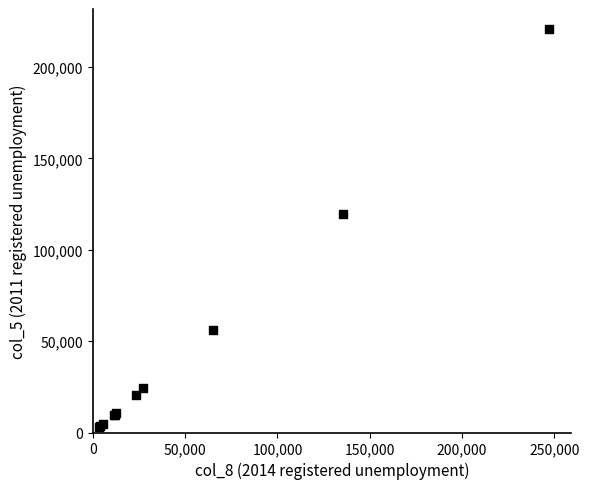

What Y value in the scatter plot is closest to 111968?

119361